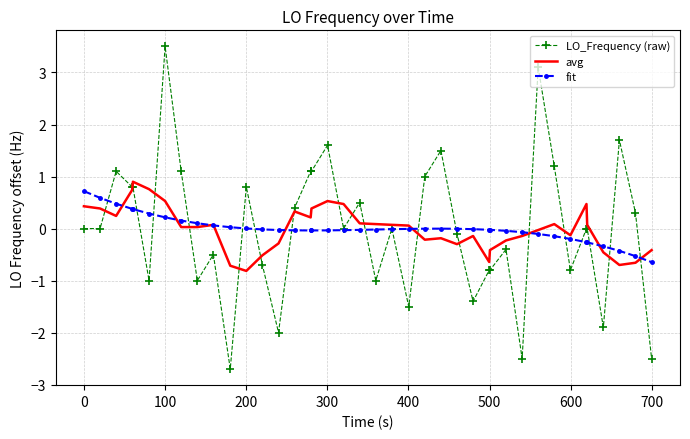

Which series has the largest range (max minus min)?

LO_Frequency (raw)